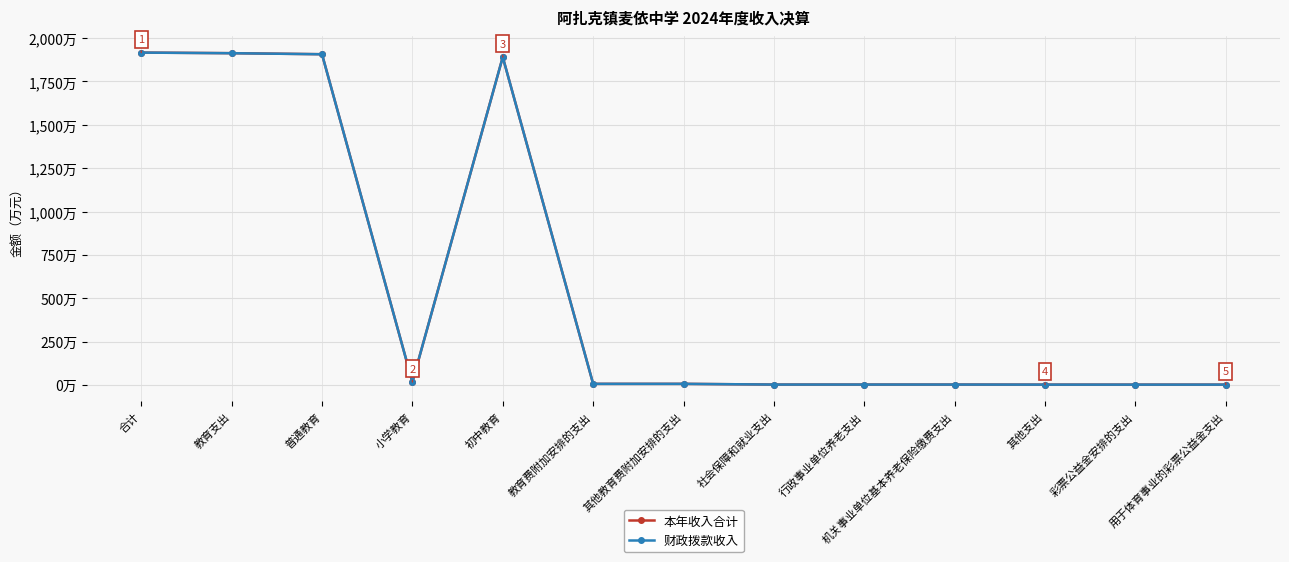

What is the maximum value shown in the chart?

1916.7